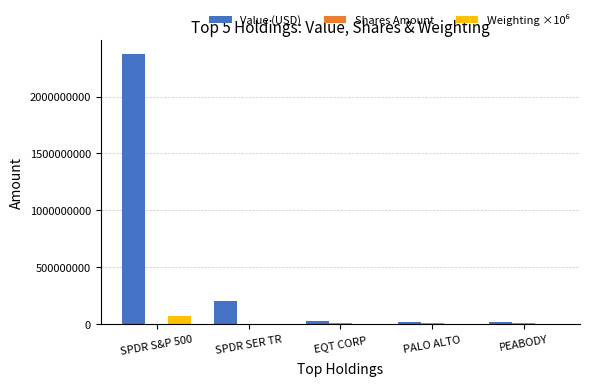

How many data points does each series have?

5